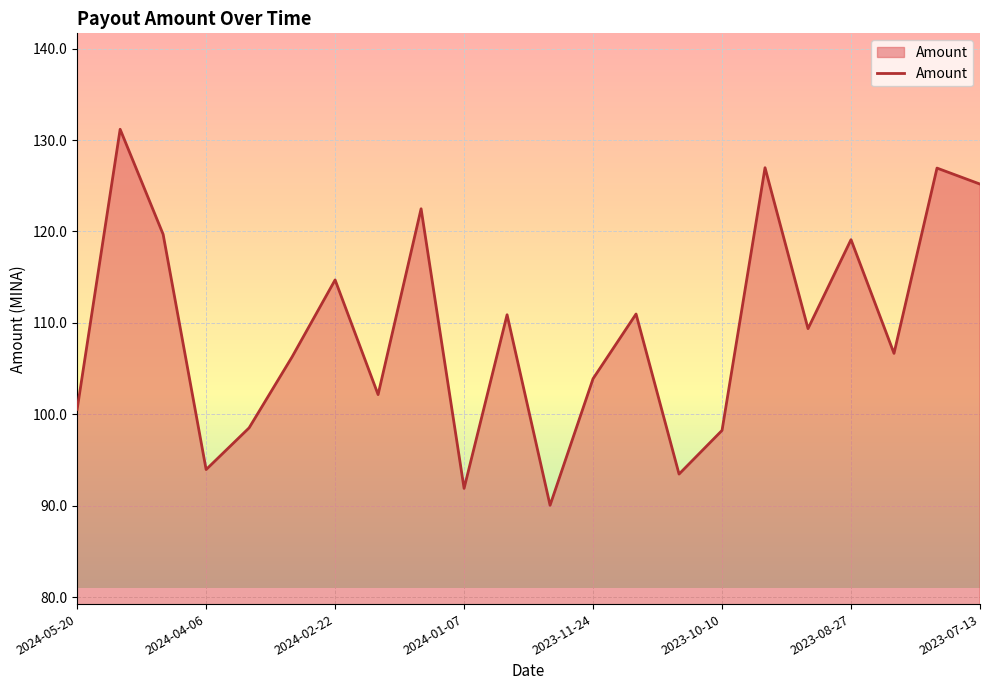

What is the smallest value displayed?

90.0